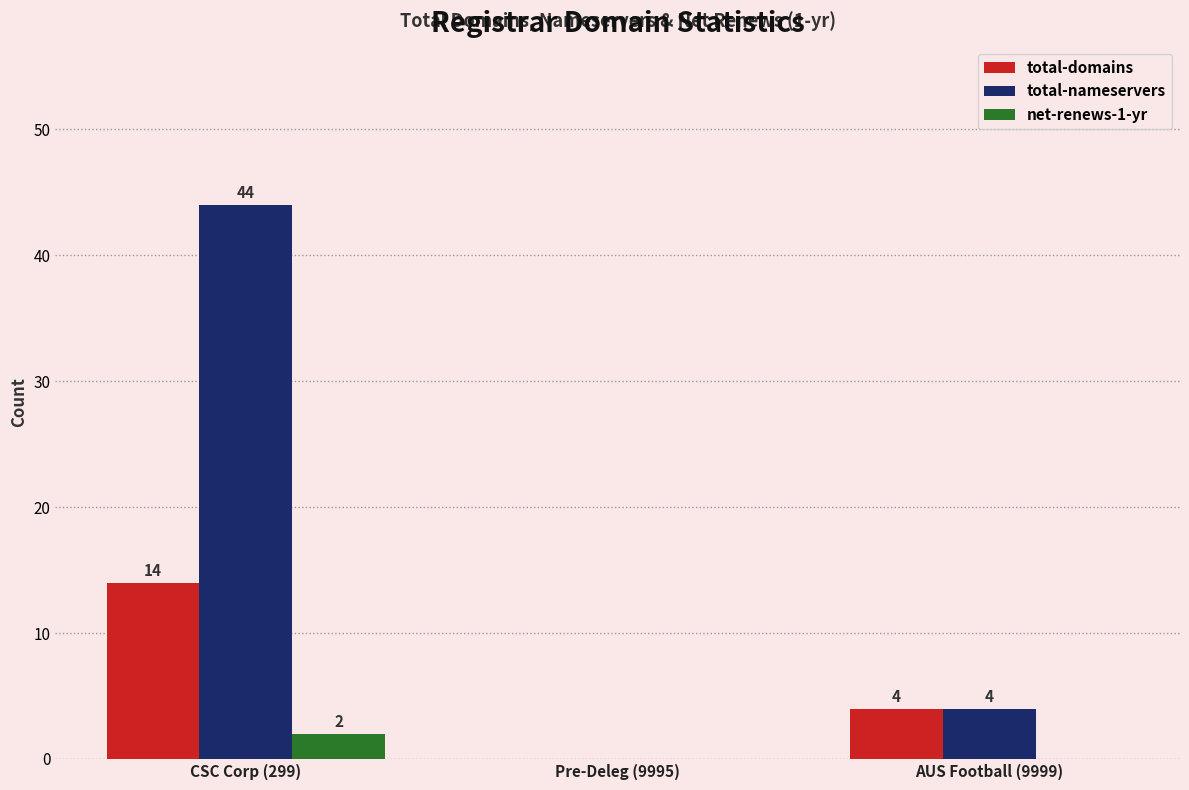

What is the total value across all series at AUS Football (9999)?

8